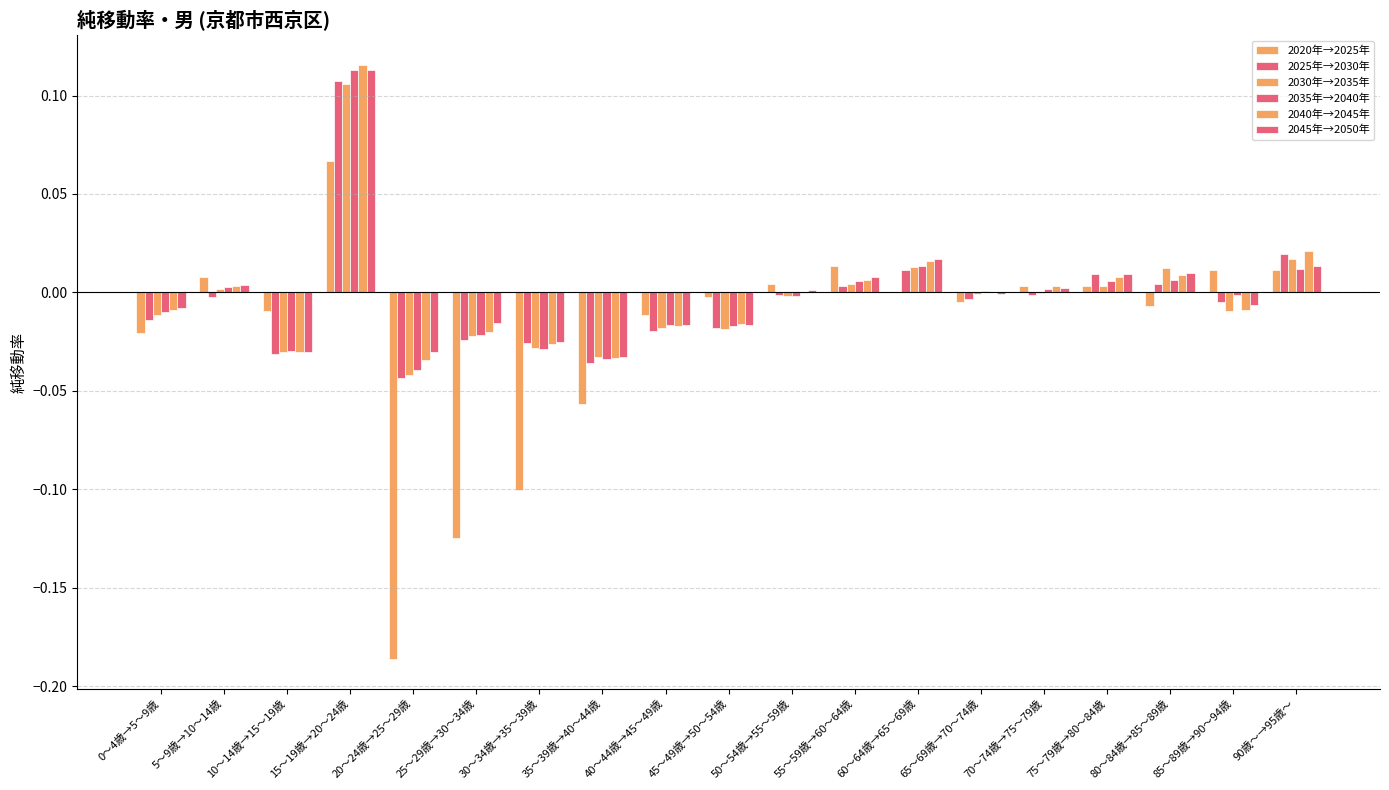

How many series are shown in this chart?

6